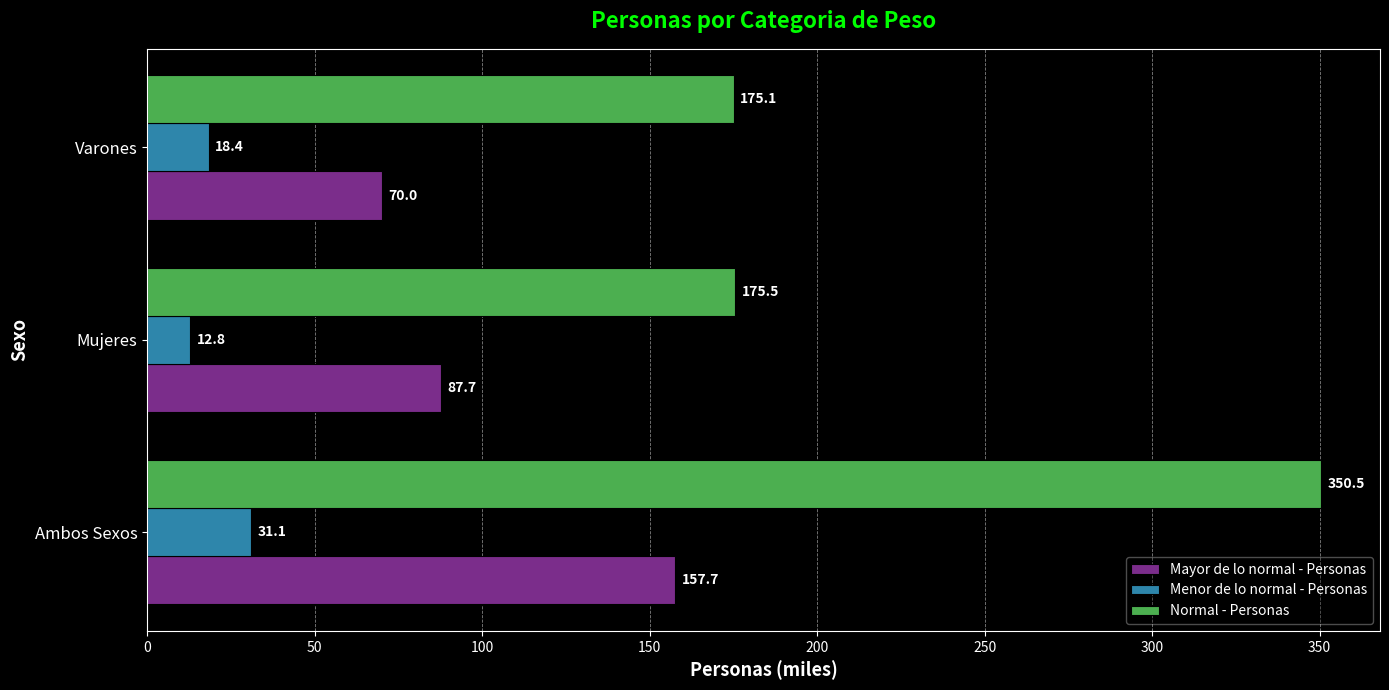

At which category is the sum across all series the highest?

Ambos Sexos